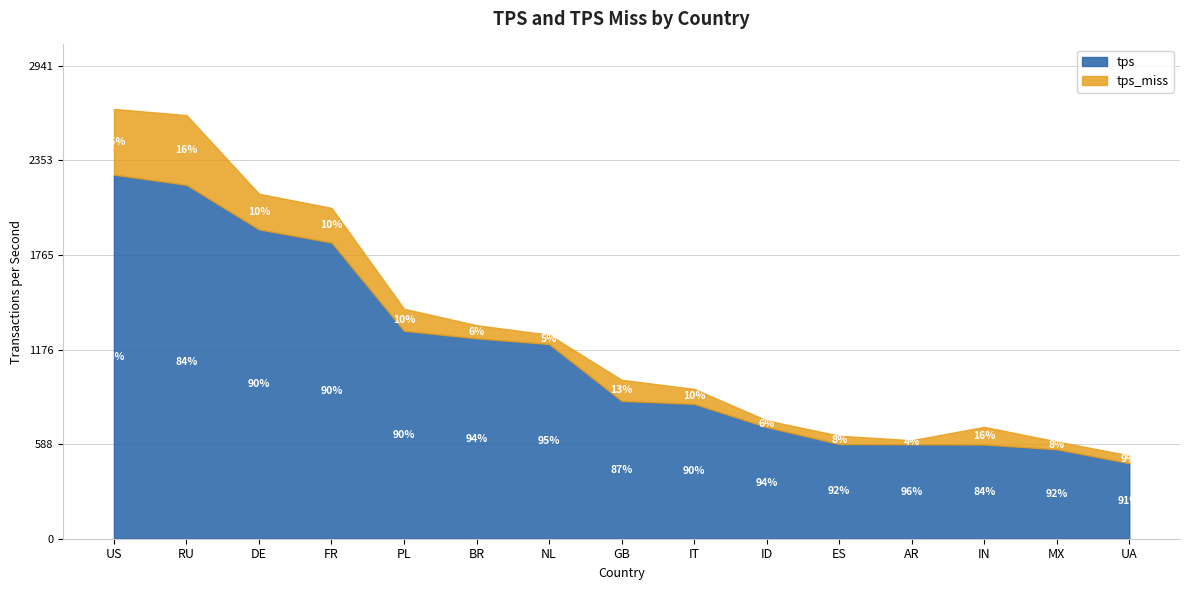

How many categories are shown in the chart?

15